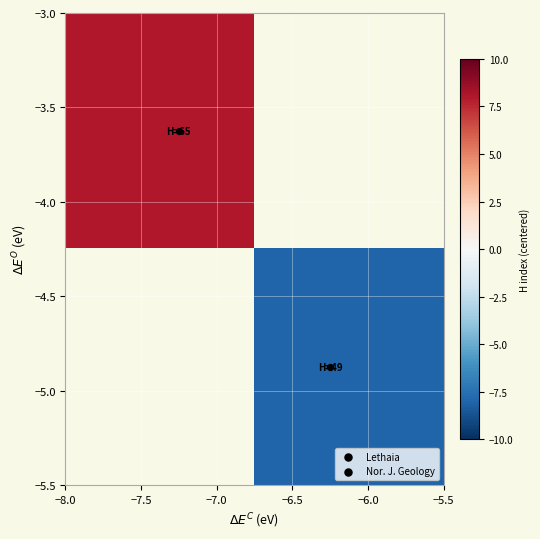

At how many categories does at least one series exceed 0?

1